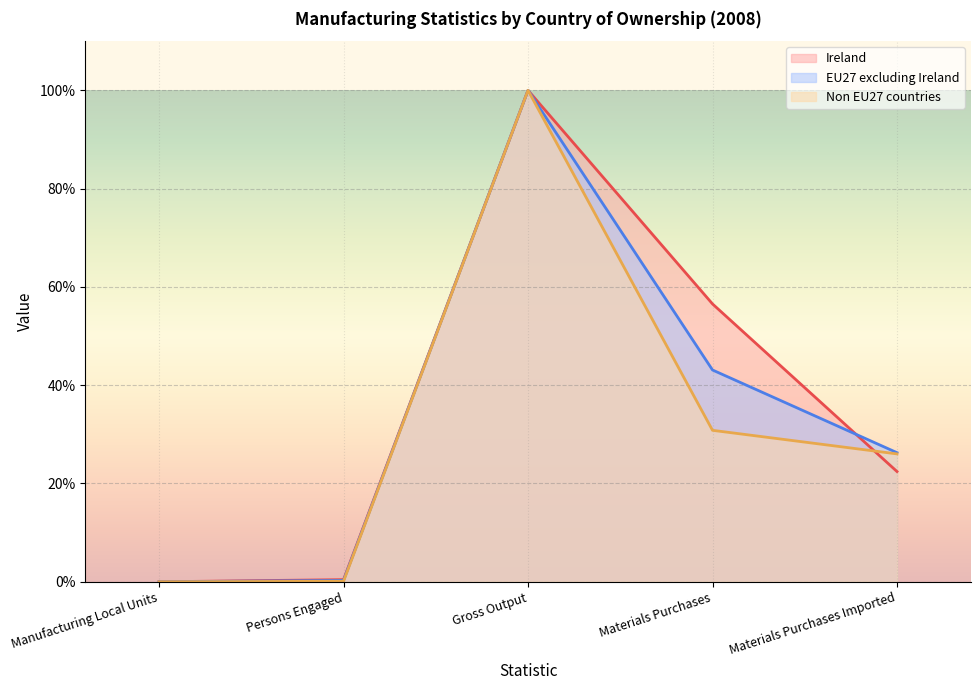

What is the label of the 3rd point from the right?

Gross Output